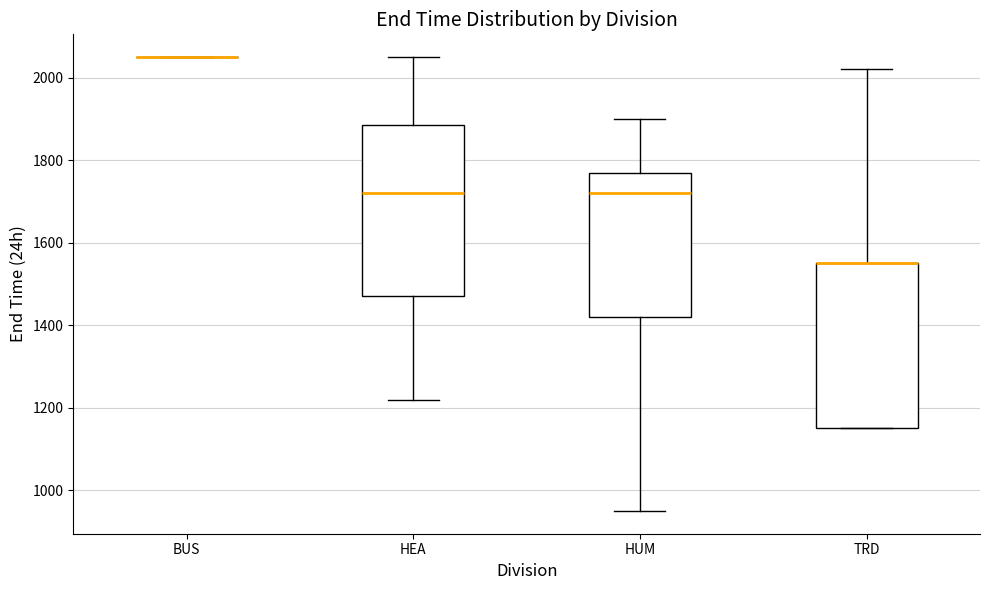

Reading left to right, read every box against the y-axis: the position of its median line, the range the box covers, and the ends of its whiskers. The values are not printed on the chart, so give them approximately, as read against the axis.

BUS: box collapsed to a line at 2060, whiskers 2060 to 2060
HEA: median 1720, box 1480 to 1880, whiskers 1220 to 2060
HUM: median 1720, box 1420 to 1780, whiskers 960 to 1900
TRD: median 1560 (drawn on the box's upper edge), box 1160 to 1560, whiskers 1160 to 2020